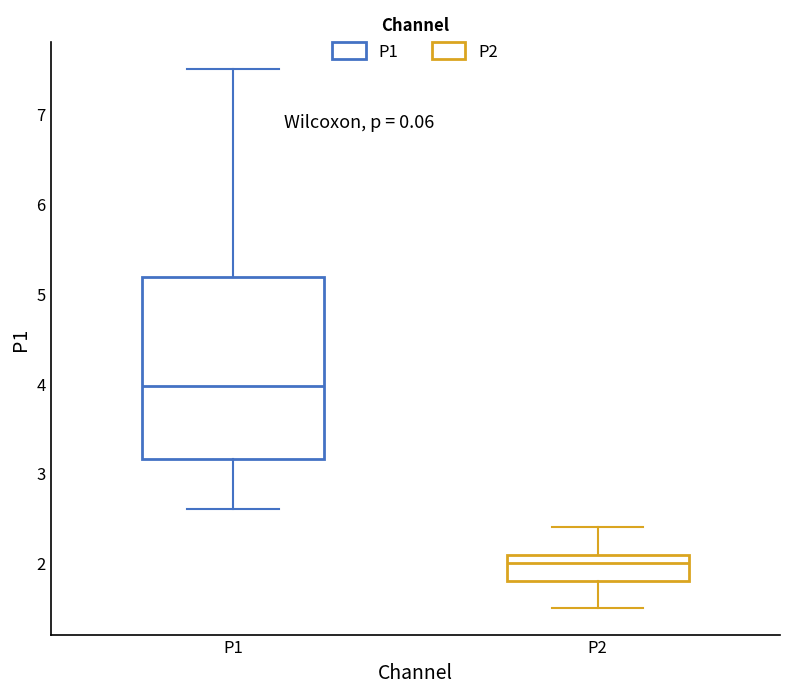

Reading left to right, transcribe this box plot: for each box, give where its median line is, the range the box spans, and where its two whiskers end, as read against the y-axis. The values are not printed on the chart, so give them approximately, as read against the axis.

P1: median 4.0, box 3.2 to 5.2, whiskers 2.6 to 7.5
P2: median 2.0, box 1.8 to 2.1, whiskers 1.5 to 2.4